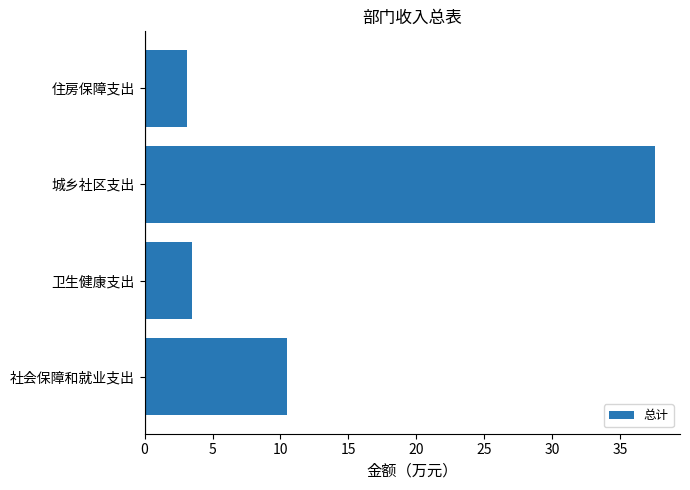

What is the change in value from 城乡社区支出 to 住房保障支出?

-34.4